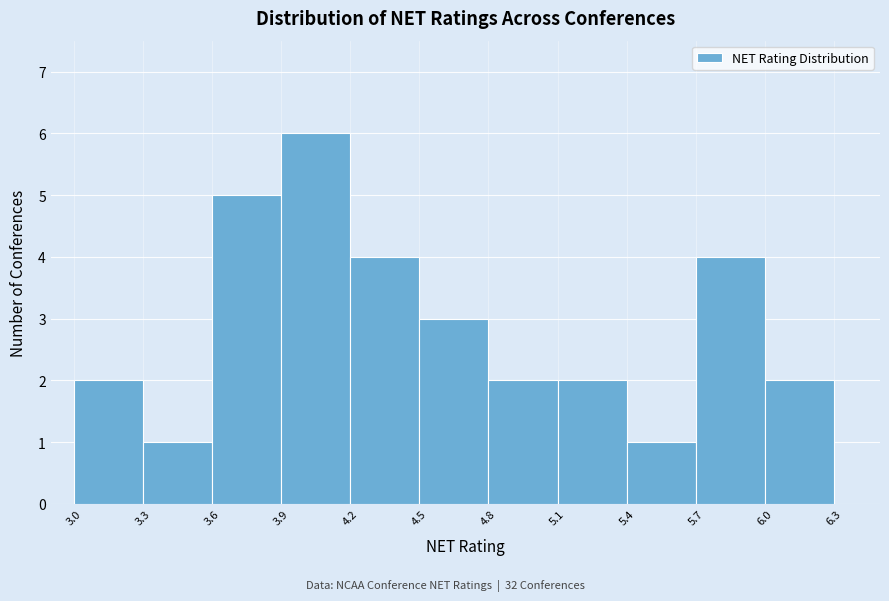

What is the height of the bar covering 5.7 to 6.0 on the x-axis? The values are not printed on the chart, so give them approximately, as read against the axis.

4